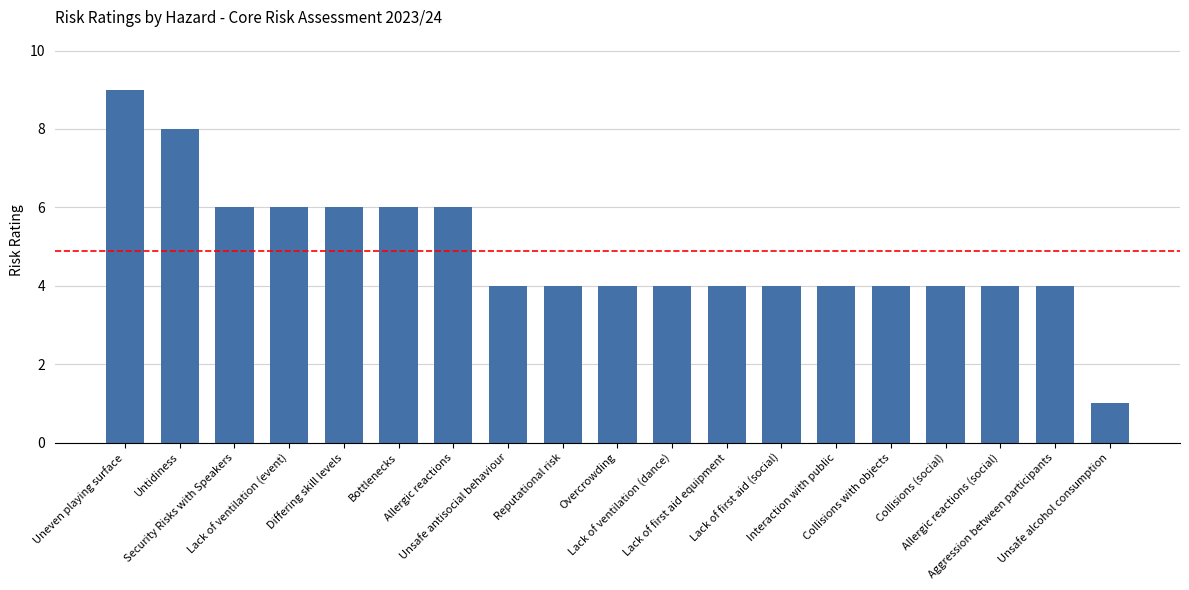

The chart shows a value of 6 at Differing skill levels. True or false?

True